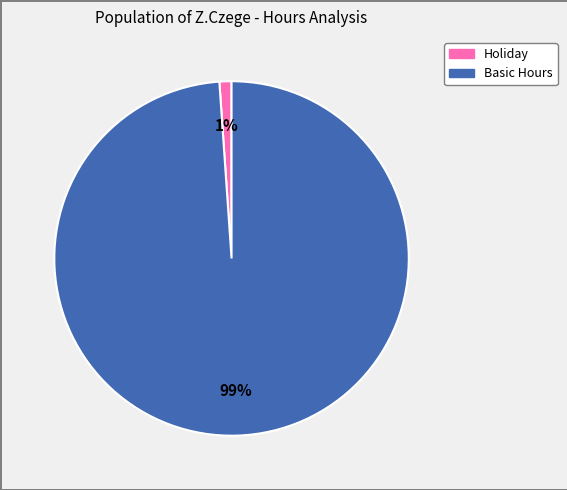

To the nearest percent, what is the average slice percentage?

50%